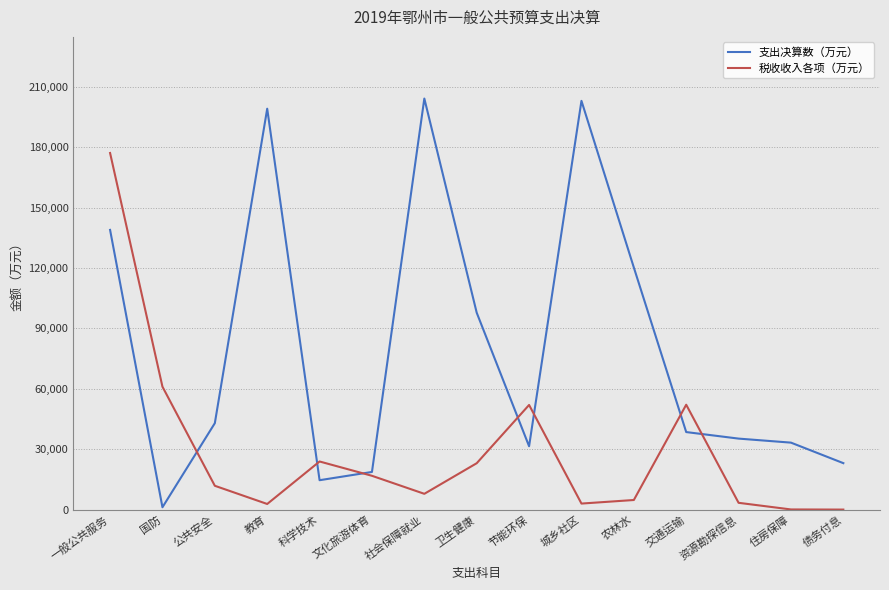

Is it true that 税收收入各项（万元） equals 247508 at 一般公共服务?

False